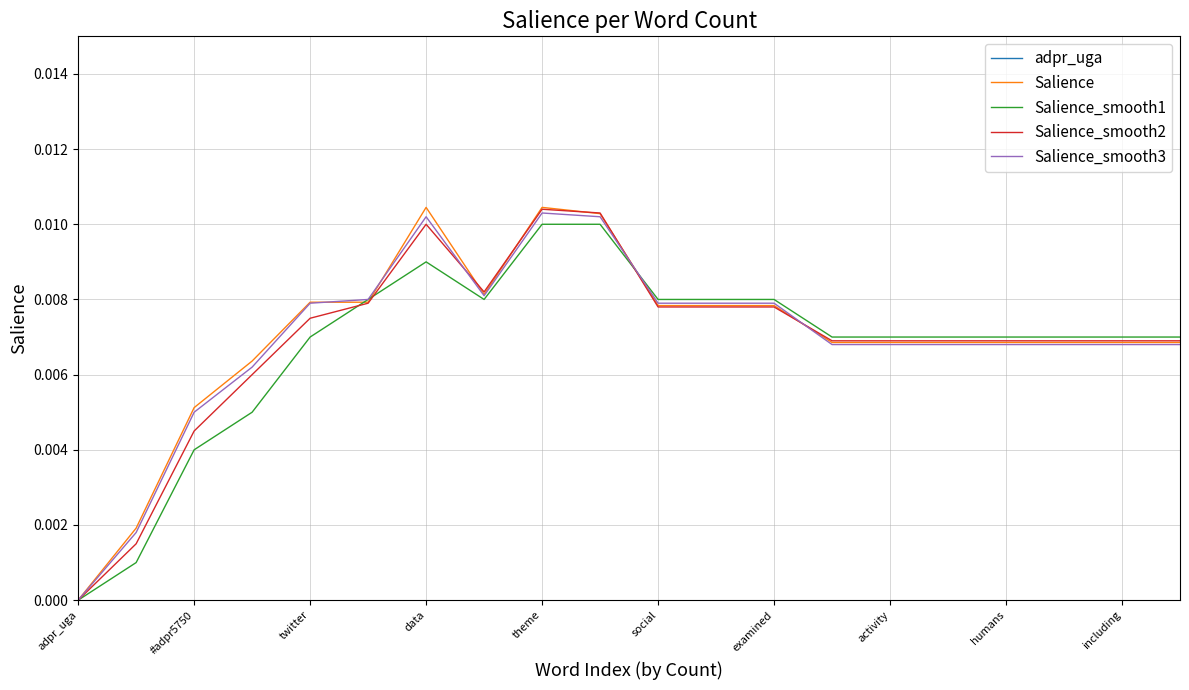

Is the value of Salience_smooth3 at #adpr5750 greater than the value of Salience at theme?

No